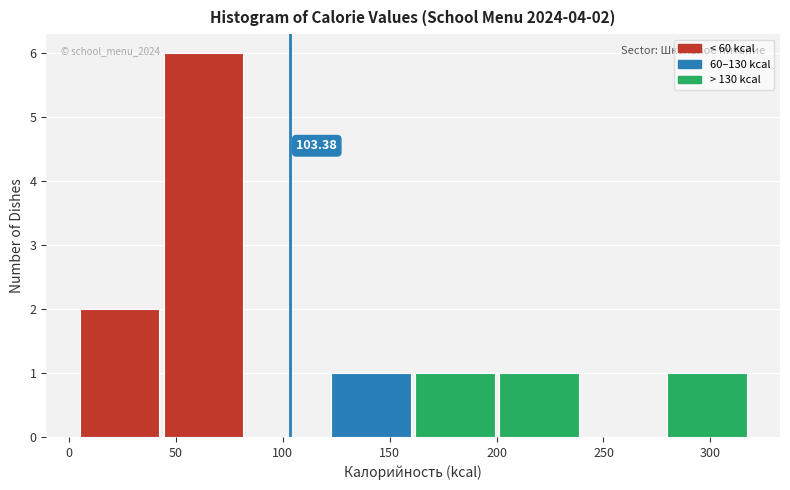

Which range on the x-axis has the tallest bar?

45 to 85